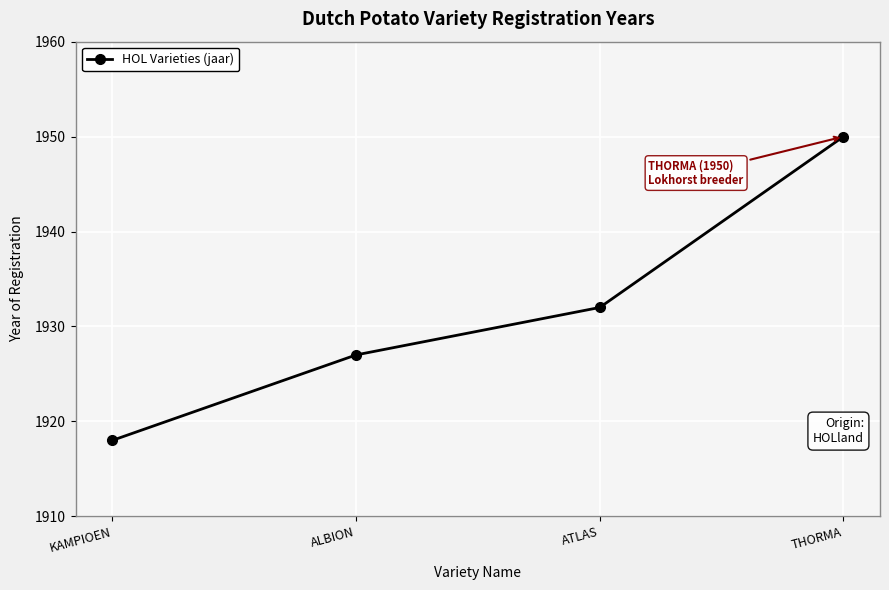

Where is the data nearest to the value 1934?

ATLAS